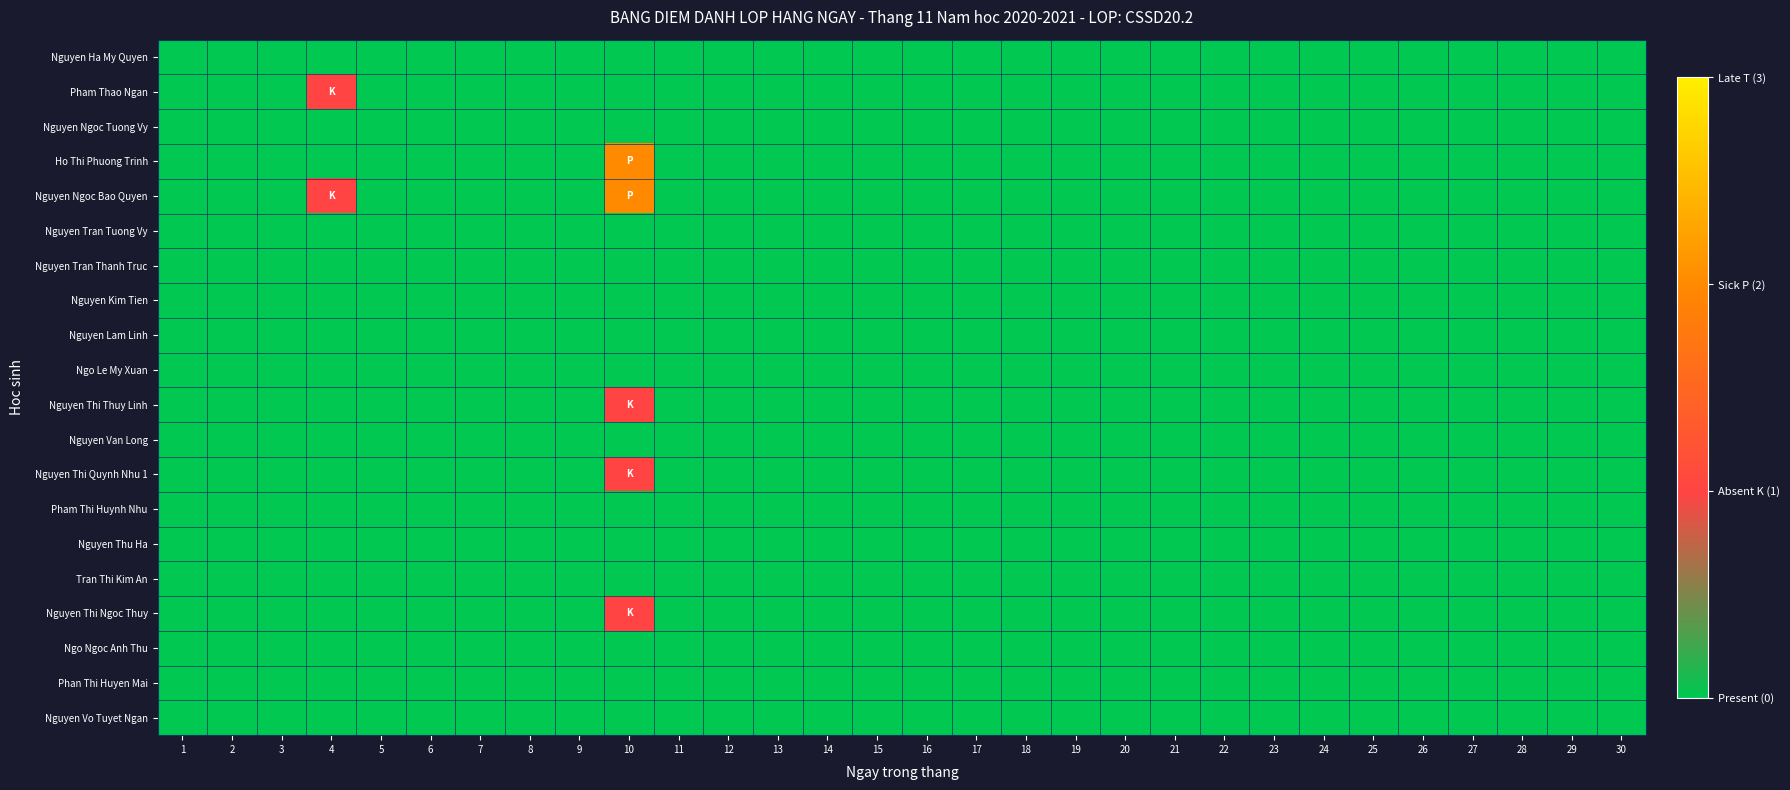

Rank the series by their maximum value, from highest to lowest.

Ho Thi Phuong Trinh, Nguyen Ngoc Bao Quyen, Pham Thao Ngan, Nguyen Thi Thuy Linh, Nguyen Thi Quynh Nhu 1, Nguyen Thi Ngoc Thuy, Nguyen Ha My Quyen, Nguyen Ngoc Tuong Vy, Nguyen Tran Tuong Vy, Nguyen Tran Thanh Truc, Nguyen Kim Tien, Nguyen Lam Linh, Ngo Le My Xuan, Nguyen Van Long, Pham Thi Huynh Nhu, Nguyen Thu Ha, Tran Thi Kim An, Ngo Ngoc Anh Thu, Phan Thi Huyen Mai, Nguyen Vo Tuyet Ngan